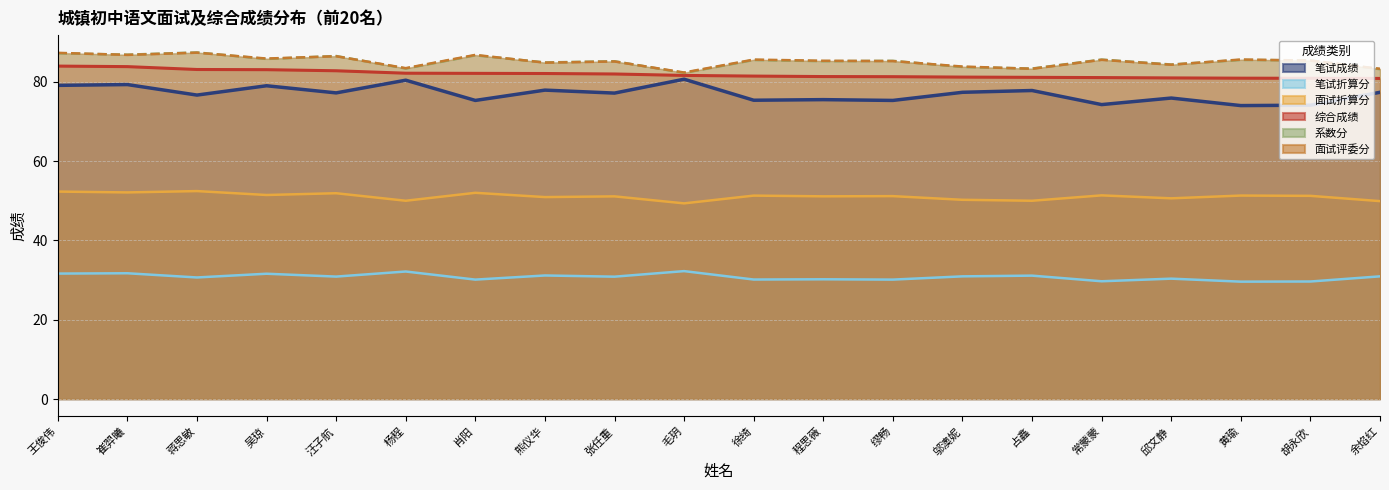

Reading left to right, extract all data points from this chart.

笔试成绩: 79.1	79.3	76.7	79.0	77.2	80.4	75.3	77.9	77.2	80.7	75.3	75.5	75.3	77.3	77.8	74.2	75.9	74.0	74.1	77.3
笔试折算分: 31.6	31.7	30.7	31.6	30.9	32.2	30.1	31.2	30.9	32.3	30.1	30.2	30.1	30.9	31.1	29.7	30.4	29.6	29.6	30.9
面试折算分: 52.3	52.1	52.4	51.5	51.9	50.0	52.0	50.9	51.1	49.3	51.3	51.1	51.2	50.2	50.0	51.4	50.6	51.3	51.2	49.9
综合成绩: 84.0	83.8	83.1	83.1	82.8	82.2	82.1	82.1	82.0	81.6	81.4	81.3	81.3	81.2	81.1	81.1	81.0	80.9	80.9	80.8
系数分: 87.2	86.8	87.4	85.8	86.5	83.3	86.7	84.9	85.2	82.2	85.5	85.2	85.3	83.7	83.3	85.6	84.4	85.5	85.4	83.2
面试评委分: 87.3	86.8	87.3	85.9	86.4	83.4	86.8	84.8	85.1	82.3	85.6	85.3	85.2	83.8	83.3	85.5	84.3	85.6	85.3	83.3